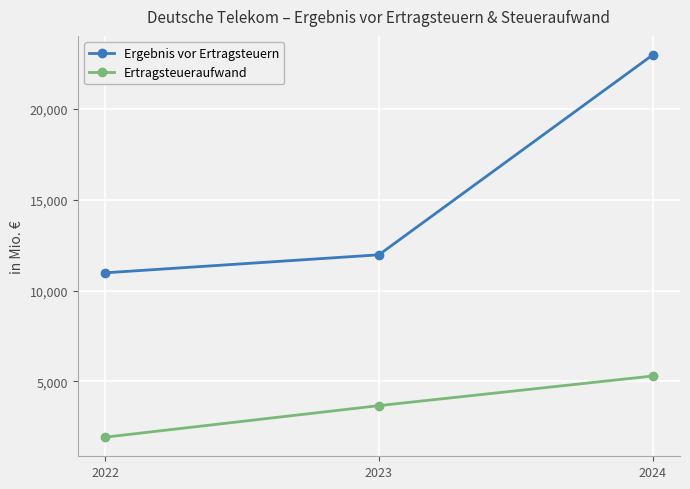

How many lines are shown in the chart?

2